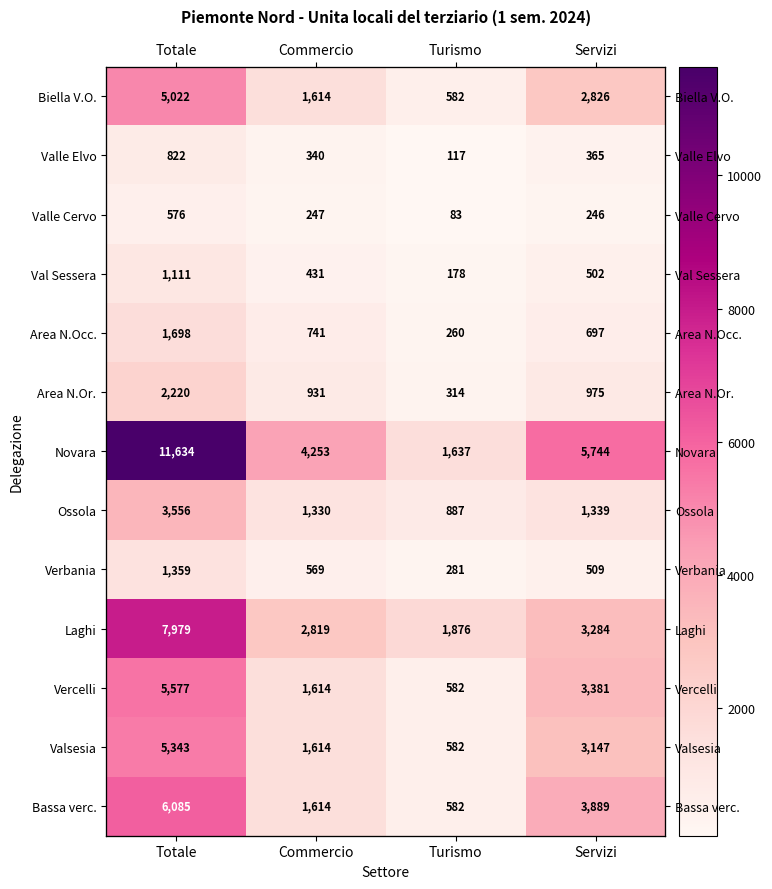

What is the difference between the Vercelli values at Totale and Turismo?

4995